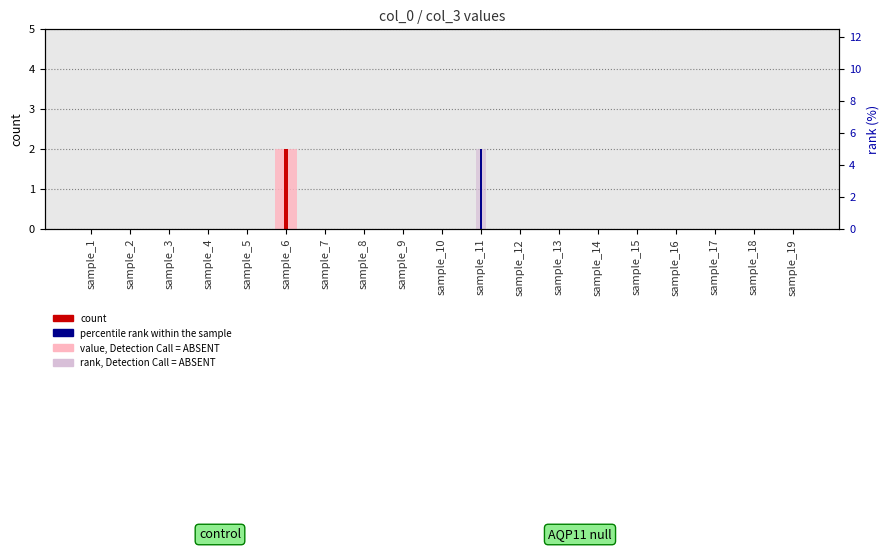

What is the total value across all series at sample_6?

4